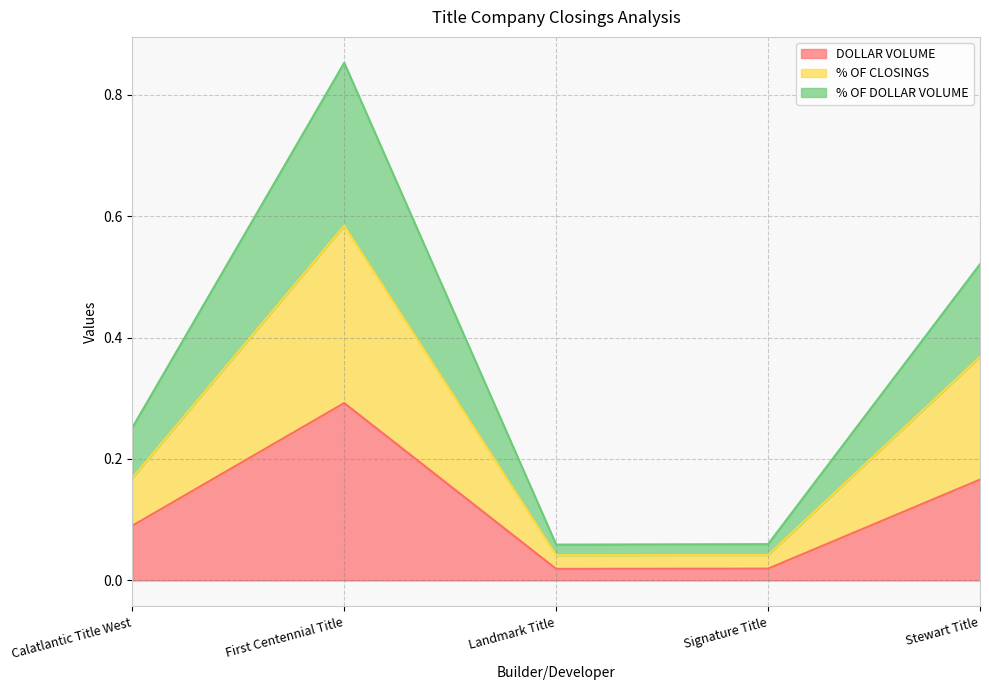

Between Landmark Title and Stewart Title, which is larger?

Stewart Title